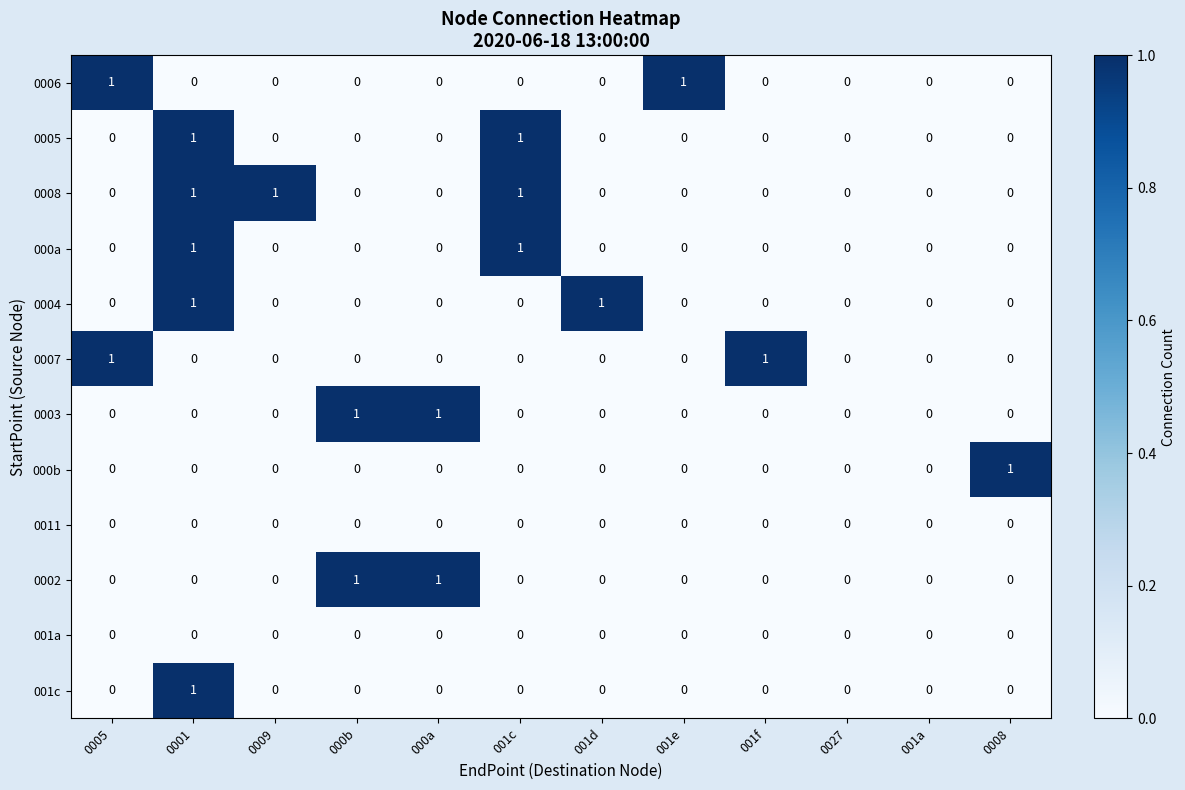

True or false: 000a has a value of 1 at 0001.

True